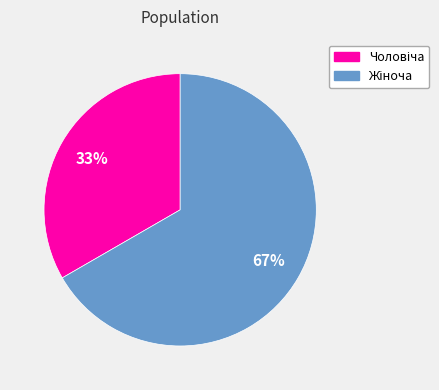

Does any single category account for the majority?

Yes